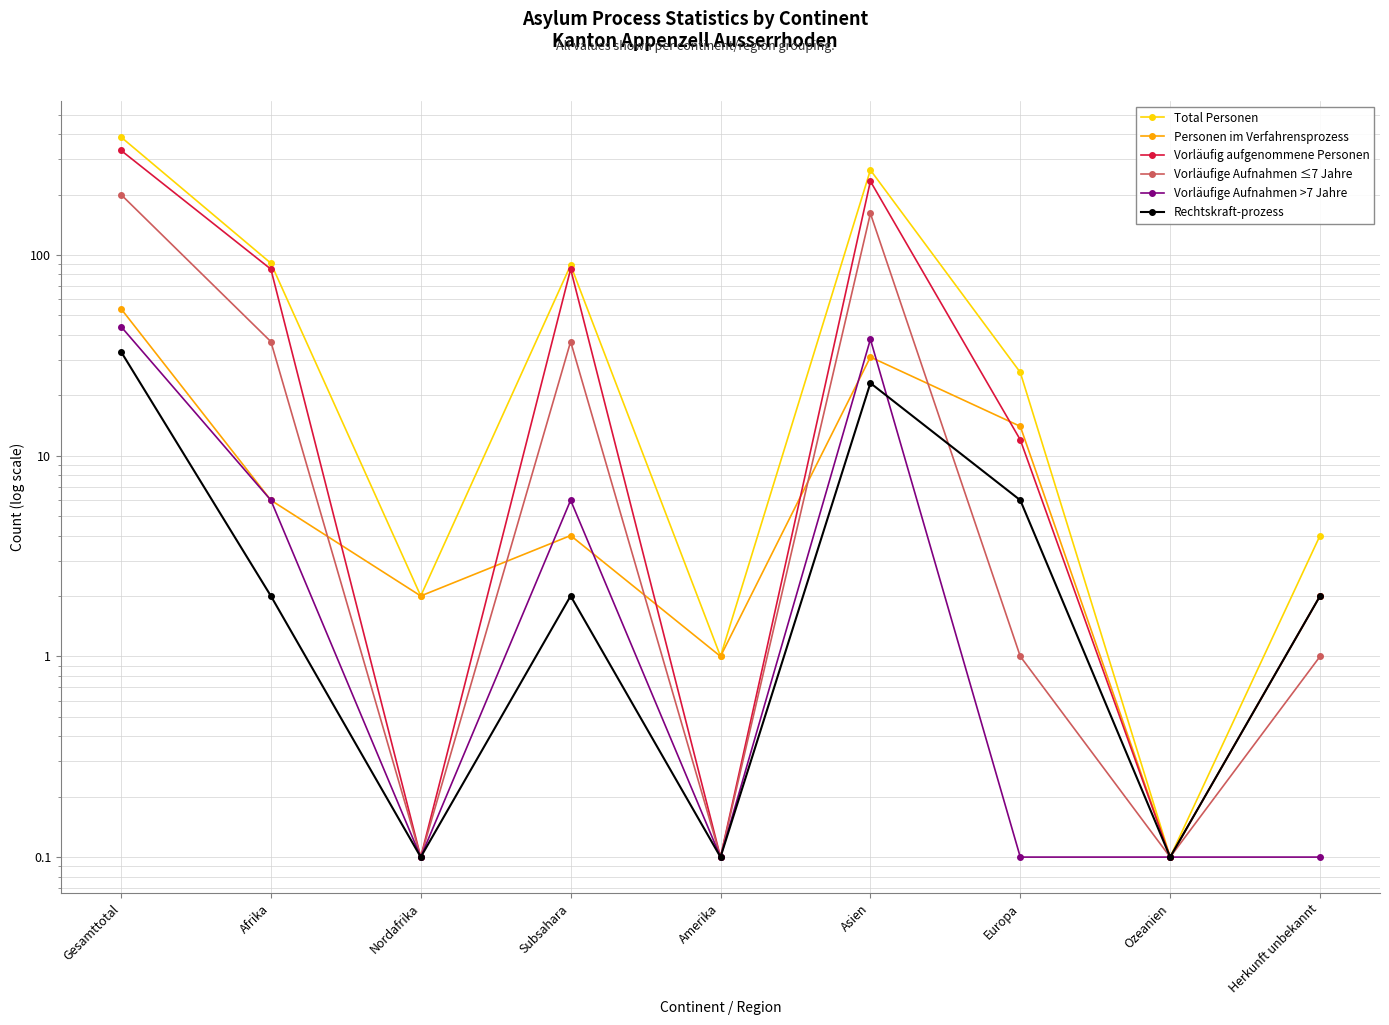

How many interior local valleys does the Total Personen series have?

3